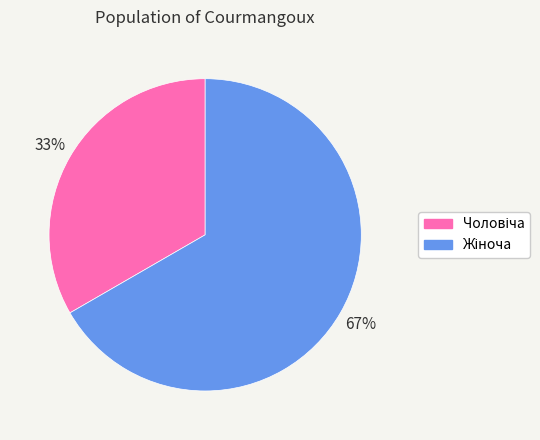

Does any single category account for the majority?

Yes